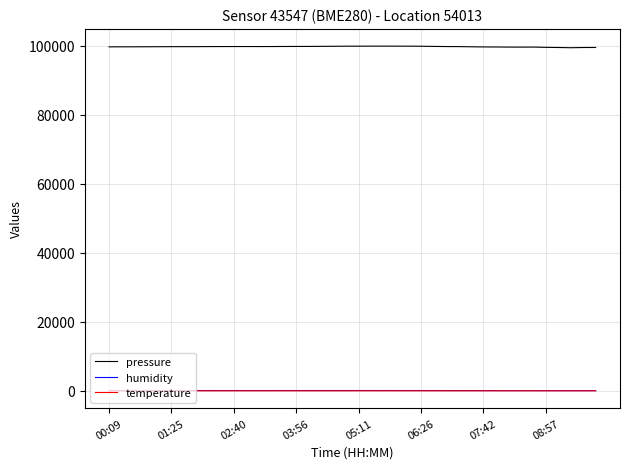

Which series has the largest total across all categories?

pressure